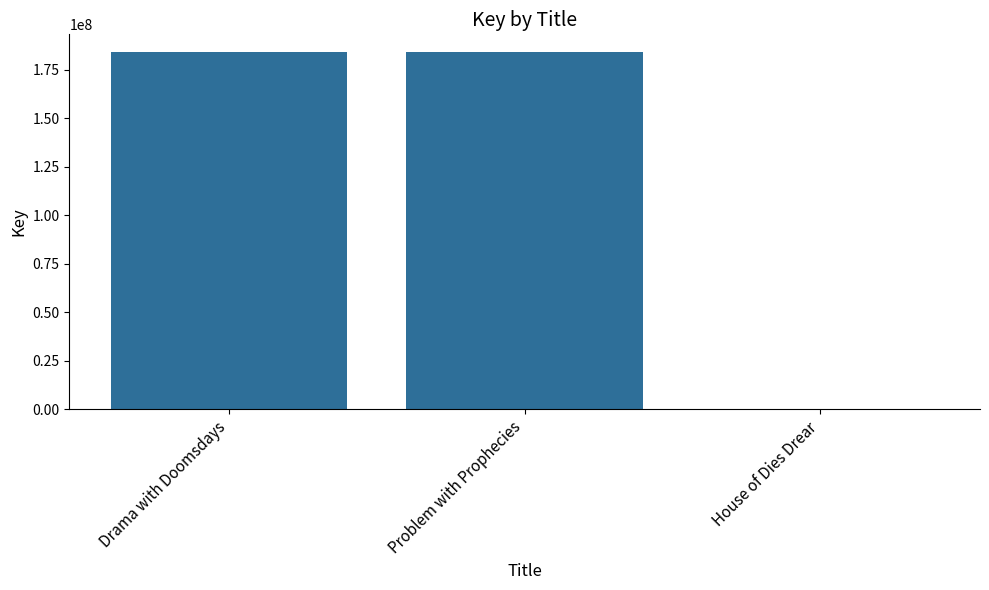

What is the sum of all values?

368555138